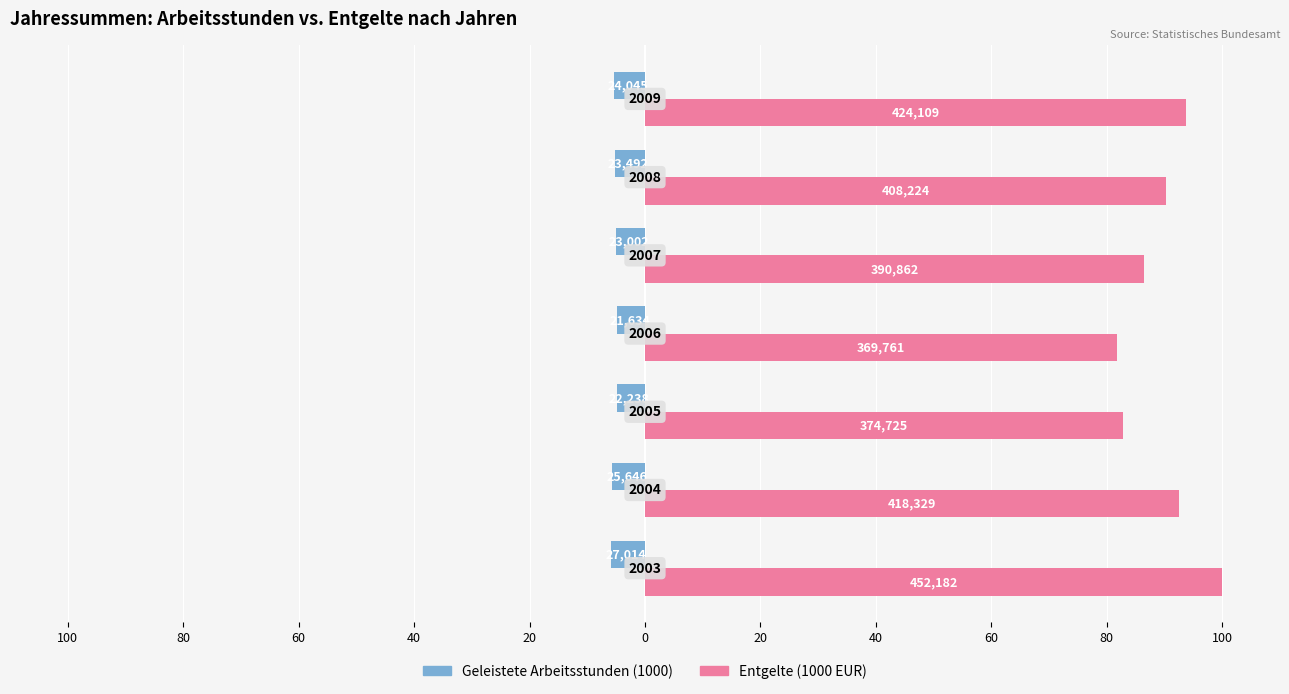

What are all the series names shown in the legend?

Geleistete Arbeitsstunden (1000), Entgelte (1000 EUR)